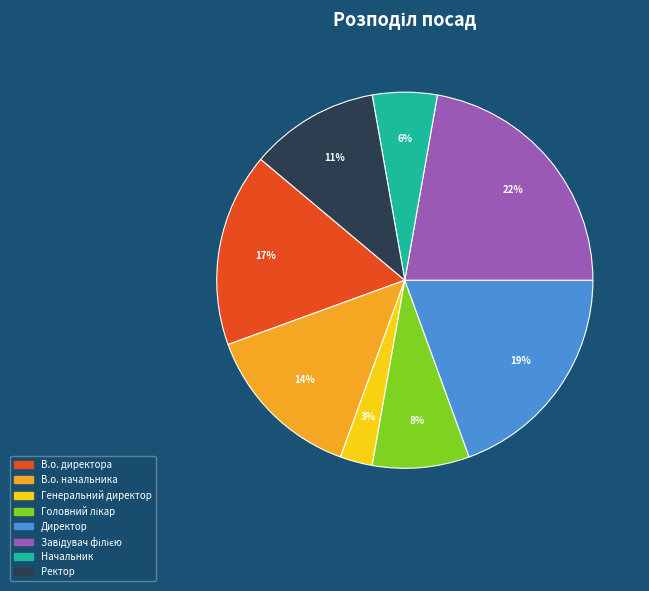

True or false: Директор accounts for 19% of the total.

True